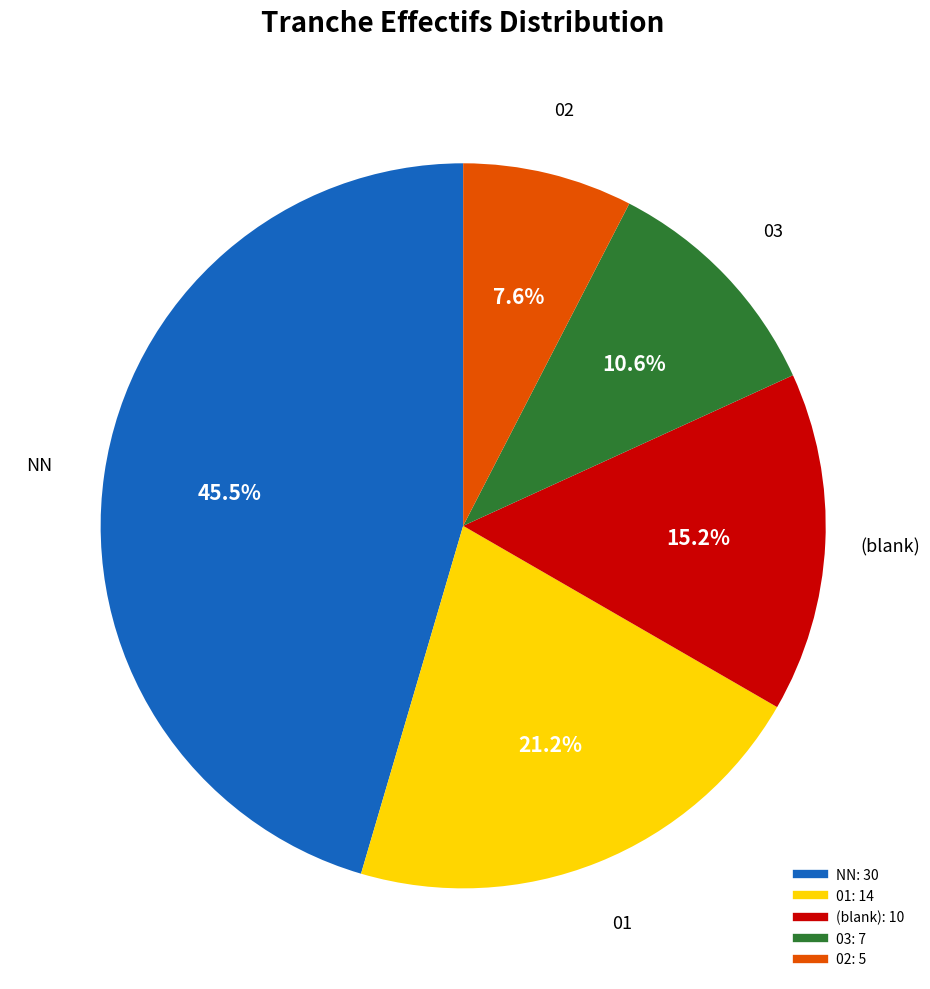

Does any single category account for the majority?

No